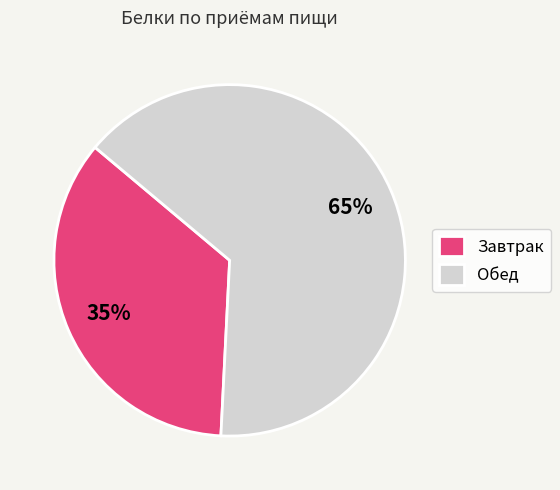

Which category accounts for the majority?

Обед